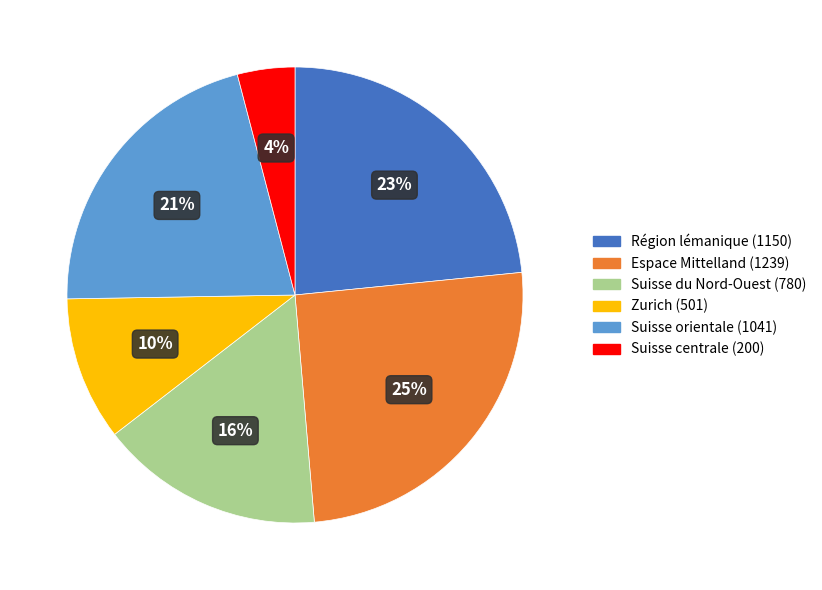

How many segments does this pie chart have?

6